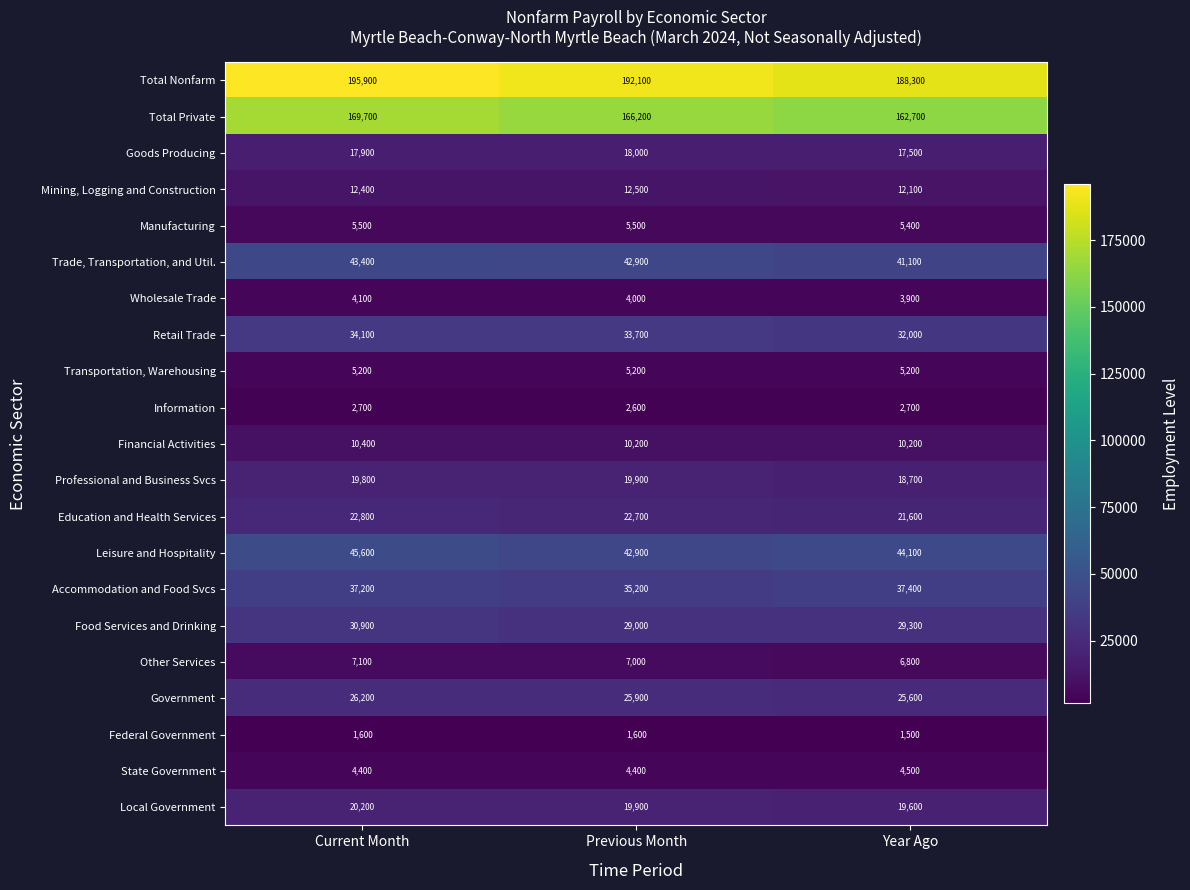

What is the minimum value for Transportation, Warehousing?

5200